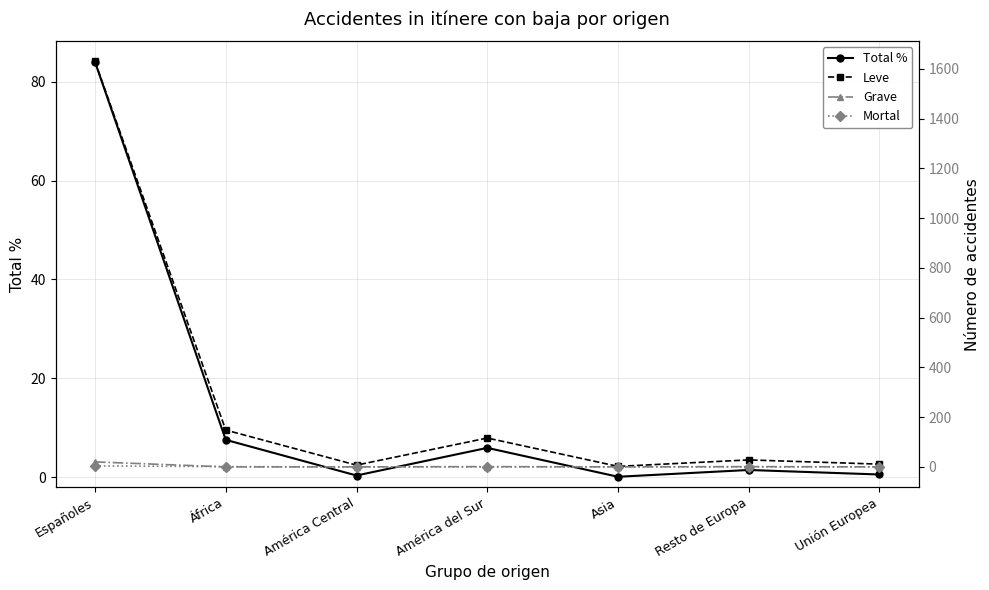

What is the total value across all series at Resto de Europa?

30.5